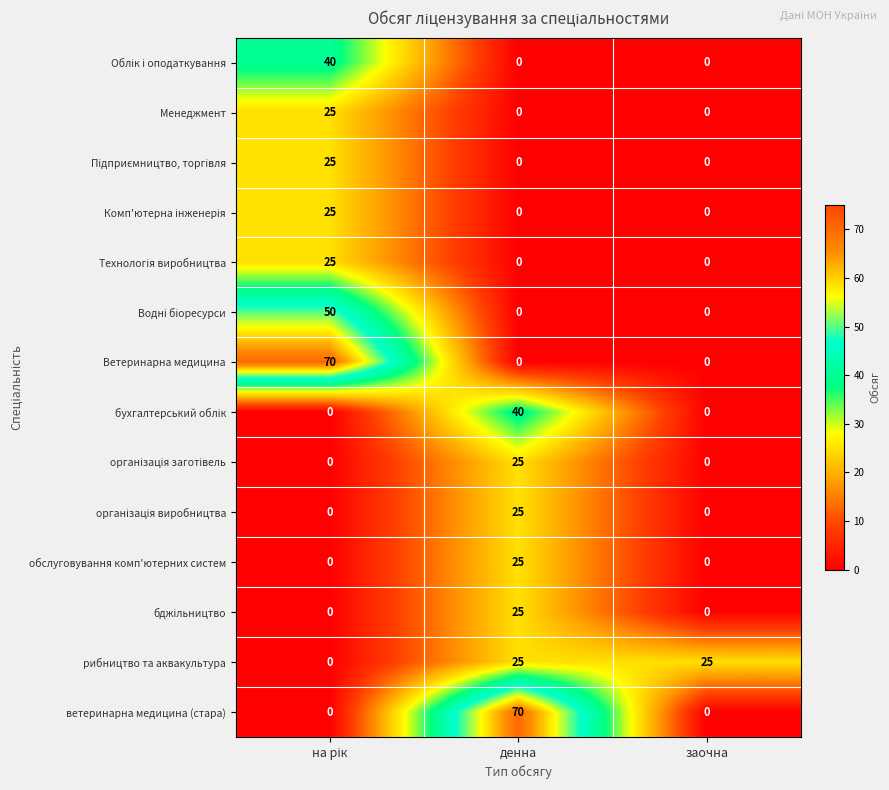

The value of Ветеринарна медицина at денна is -45. True or false?

False